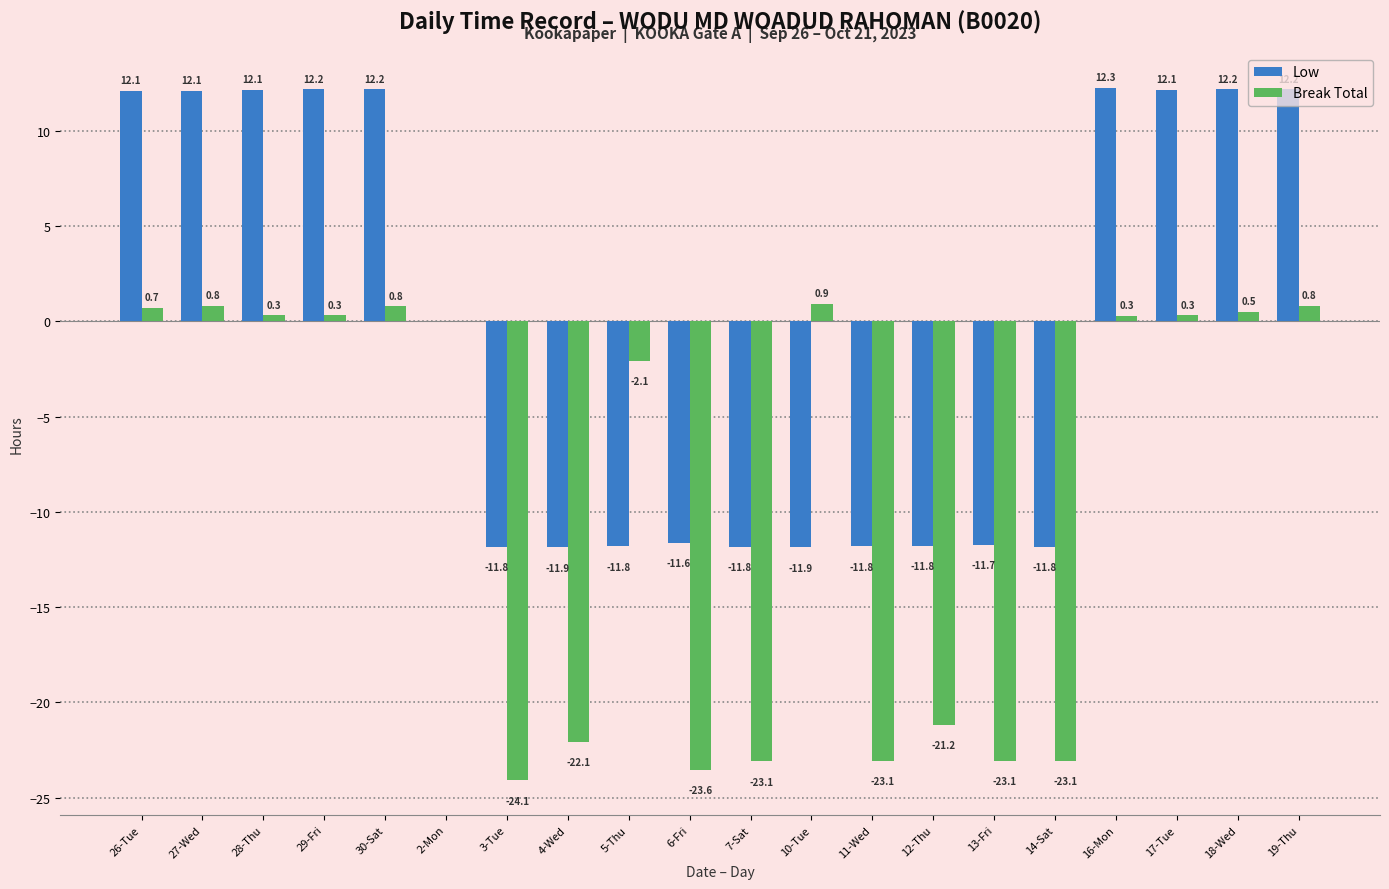

Read the Low value at 19-Thu.

12.2